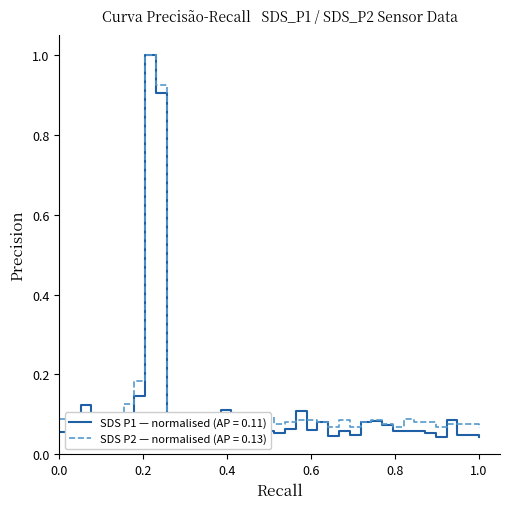

What is the maximum value shown in the chart?

1.0